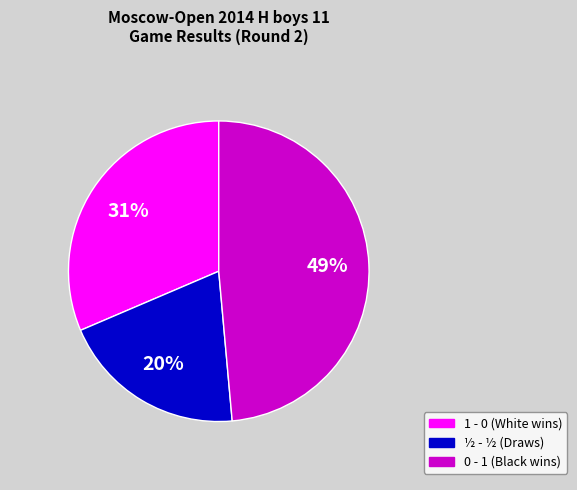

To the nearest percent, what is the difference between the largest and smallest slice percentages?

29%